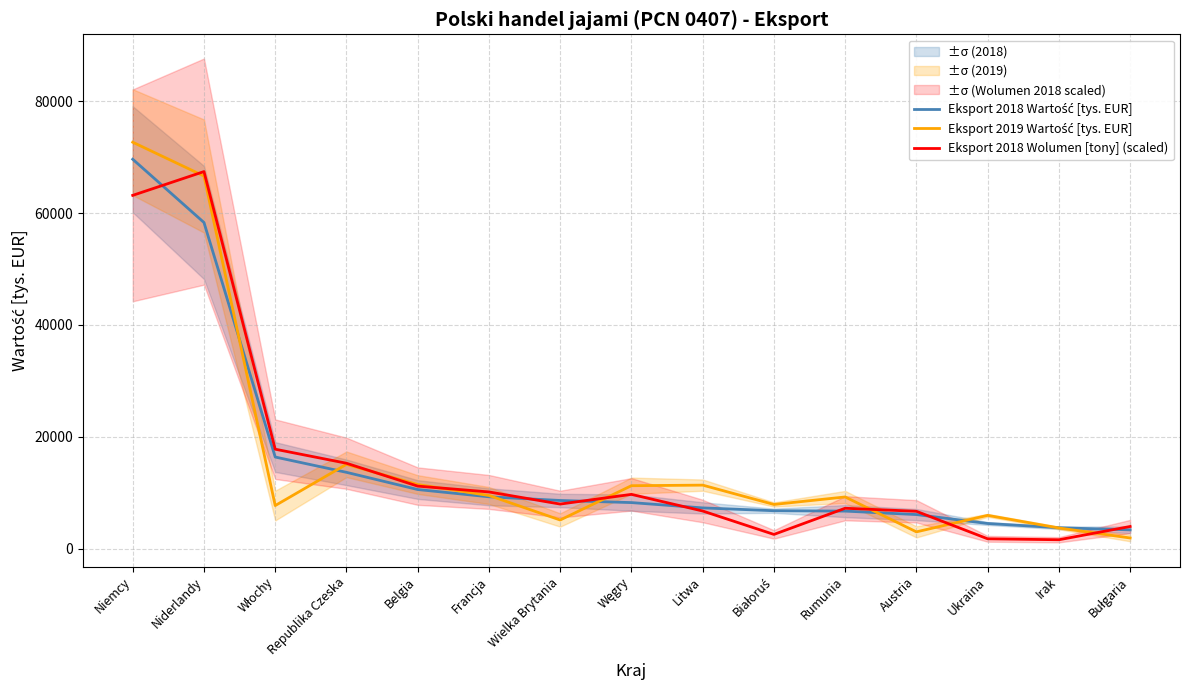

At which category is the sum across all series the highest?

Niemcy